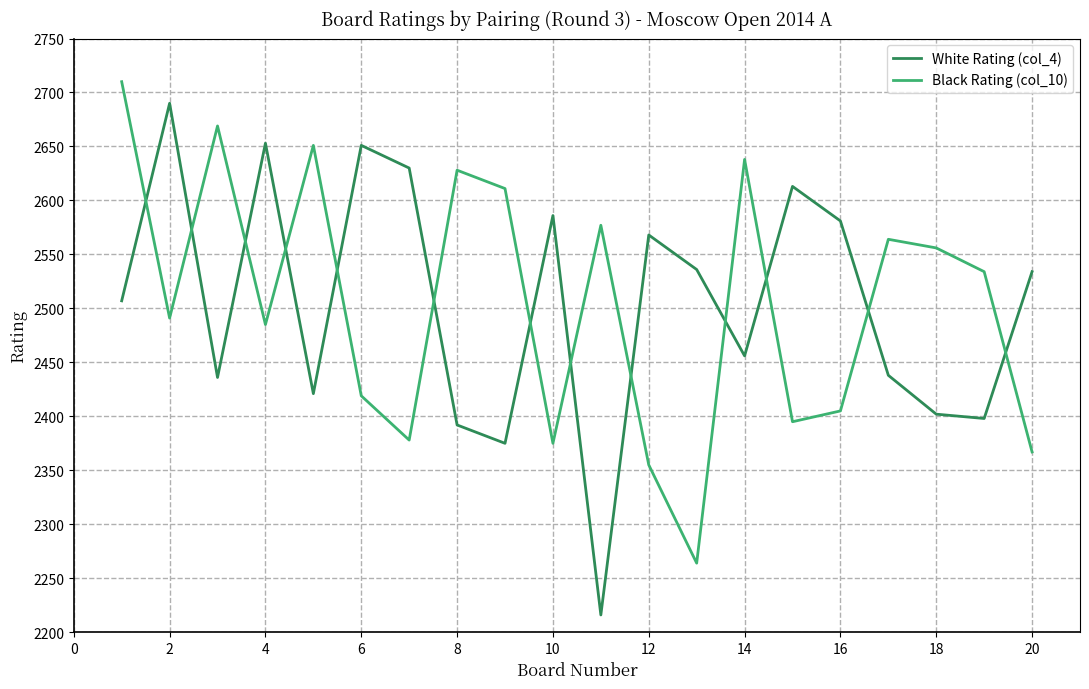

Count the number of data series in this chart.

2